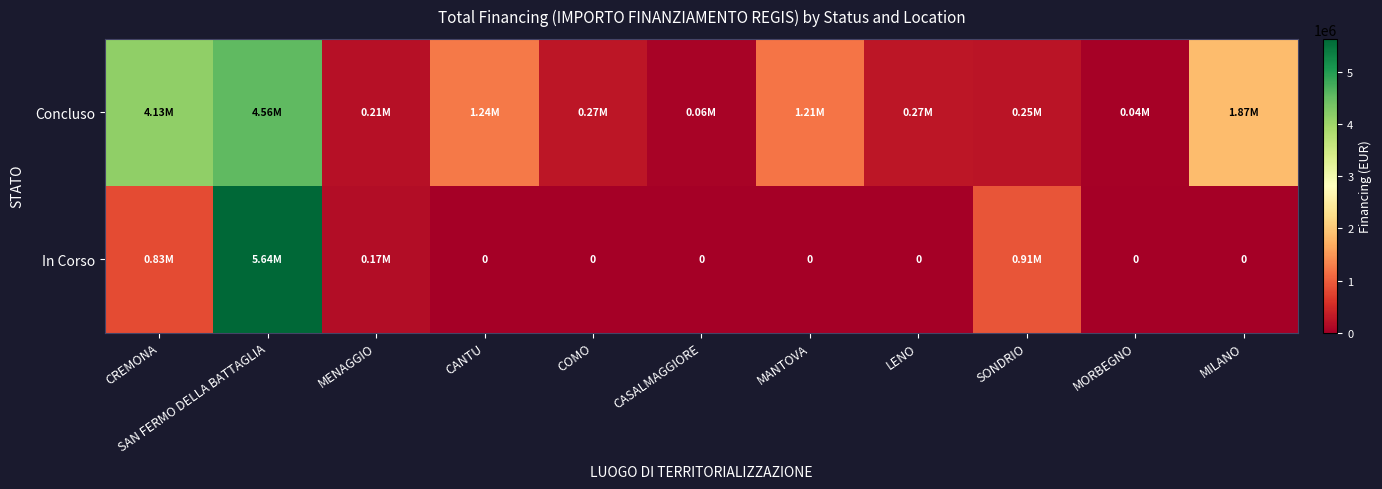

At which category is the sum across all series the highest?

SAN FERMO DELLA BATTAGLIA